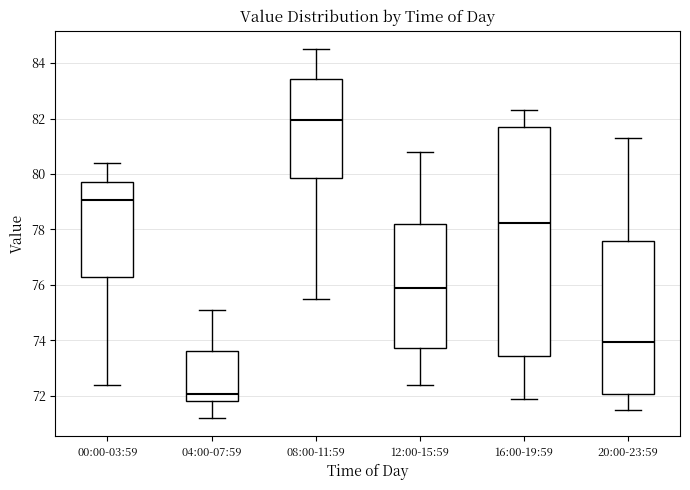

Reading left to right, read every box against the y-axis: the position of its median line, the range the box covers, and the ends of its whiskers. The values are not printed on the chart, so give them approximately, as read against the axis.

00:00-03:59: median 79.0, box 76.4 to 79.8, whiskers 72.4 to 80.4
04:00-07:59: median 72.0, box 71.8 to 73.6, whiskers 71.2 to 75.2
08:00-11:59: median 82.0, box 79.8 to 83.4, whiskers 75.6 to 84.6
12:00-15:59: median 76.0, box 73.8 to 78.2, whiskers 72.4 to 80.8
16:00-19:59: median 78.2, box 73.4 to 81.8, whiskers 72.0 to 82.4
20:00-23:59: median 74.0, box 72.0 to 77.6, whiskers 71.6 to 81.4